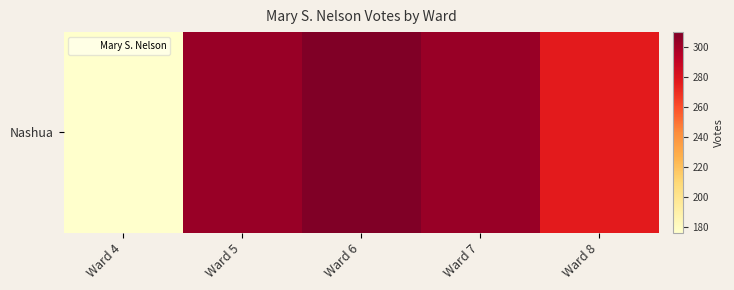

What is the average value?

274